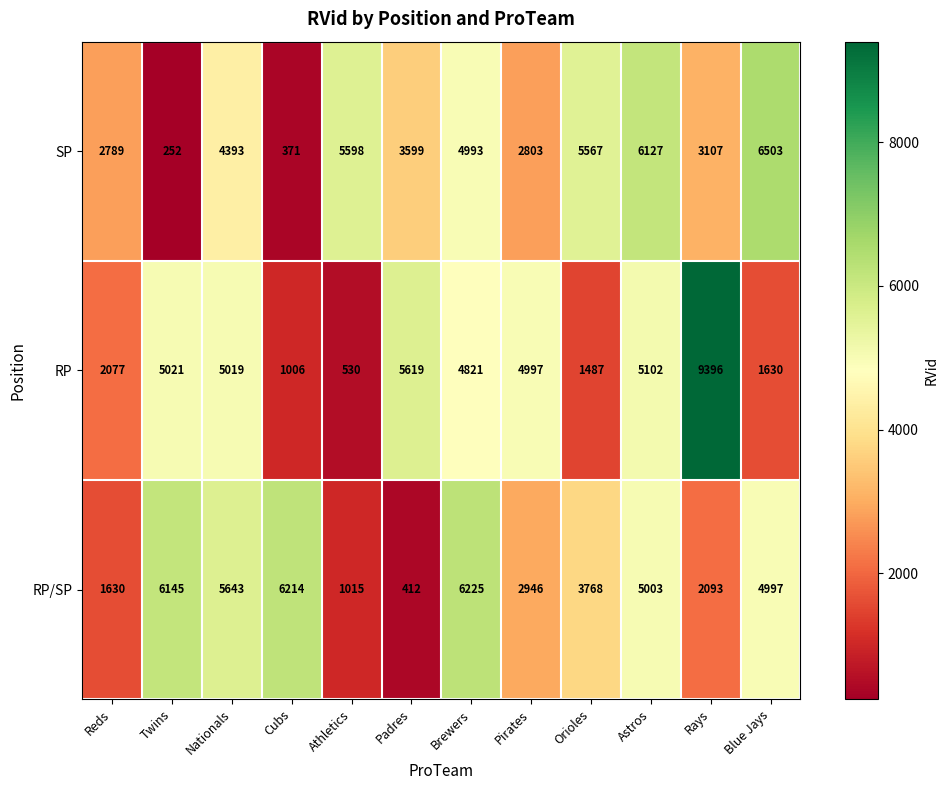

Which series changed the most between Reds and Astros?

RP/SP